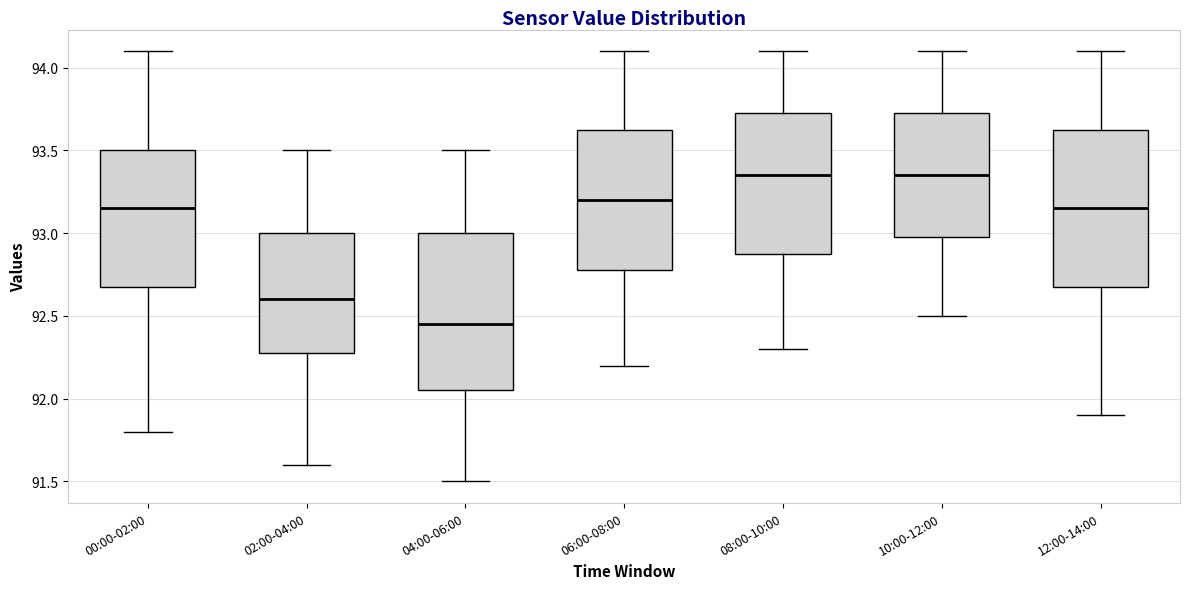

Reading left to right, transcribe this box plot: for each box, give where its median line is, the range the box spans, and where its two whiskers end, as read against the y-axis. The values are not printed on the chart, so give them approximately, as read against the axis.

00:00-02:00: median 93.15, box 92.70 to 93.50, whiskers 91.80 to 94.10
02:00-04:00: median 92.60, box 92.30 to 93.00, whiskers 91.60 to 93.50
04:00-06:00: median 92.45, box 92.05 to 93.00, whiskers 91.50 to 93.50
06:00-08:00: median 93.20, box 92.80 to 93.65, whiskers 92.20 to 94.10
08:00-10:00: median 93.35, box 92.90 to 93.75, whiskers 92.30 to 94.10
10:00-12:00: median 93.35, box 93.00 to 93.75, whiskers 92.50 to 94.10
12:00-14:00: median 93.15, box 92.70 to 93.65, whiskers 91.90 to 94.10